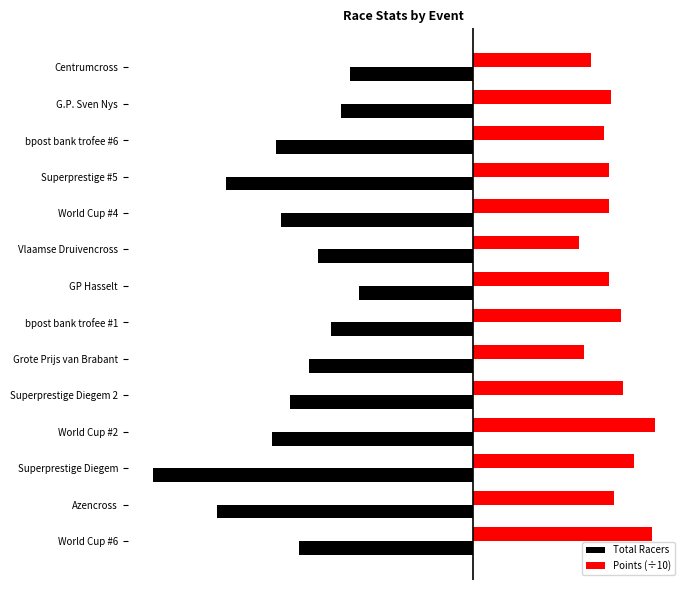

What are all the series names shown in the legend?

Total Racers, Points (÷10)